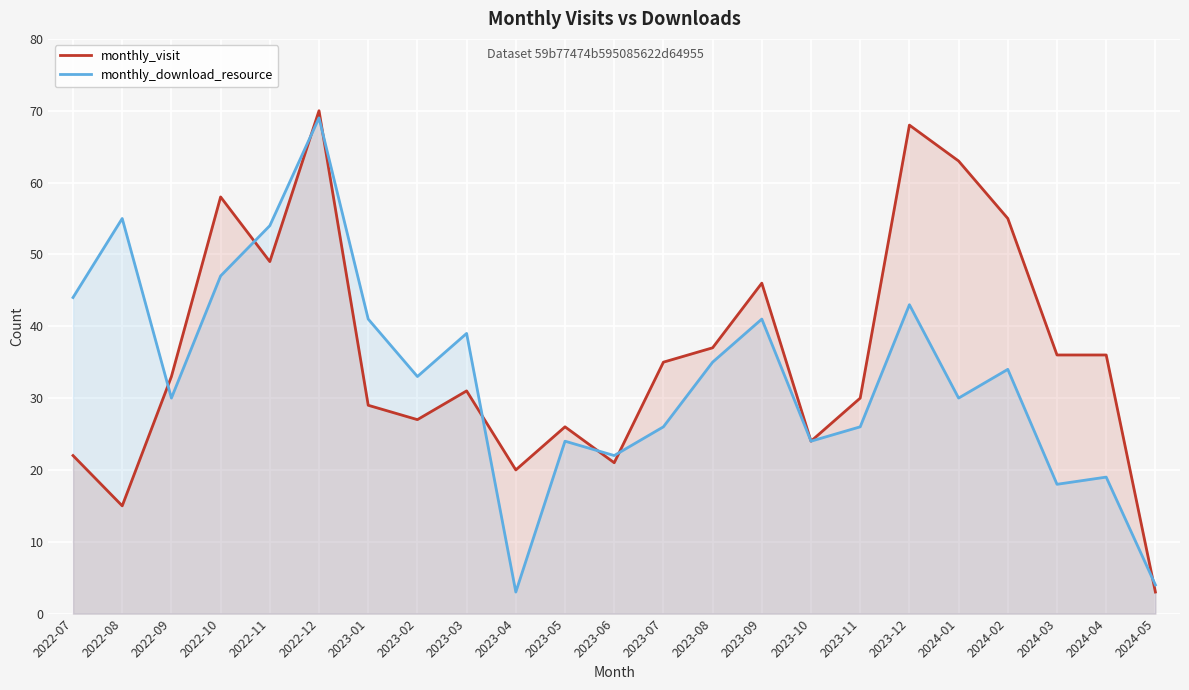

At which category does the chart reach its peak across all series?

2022-12